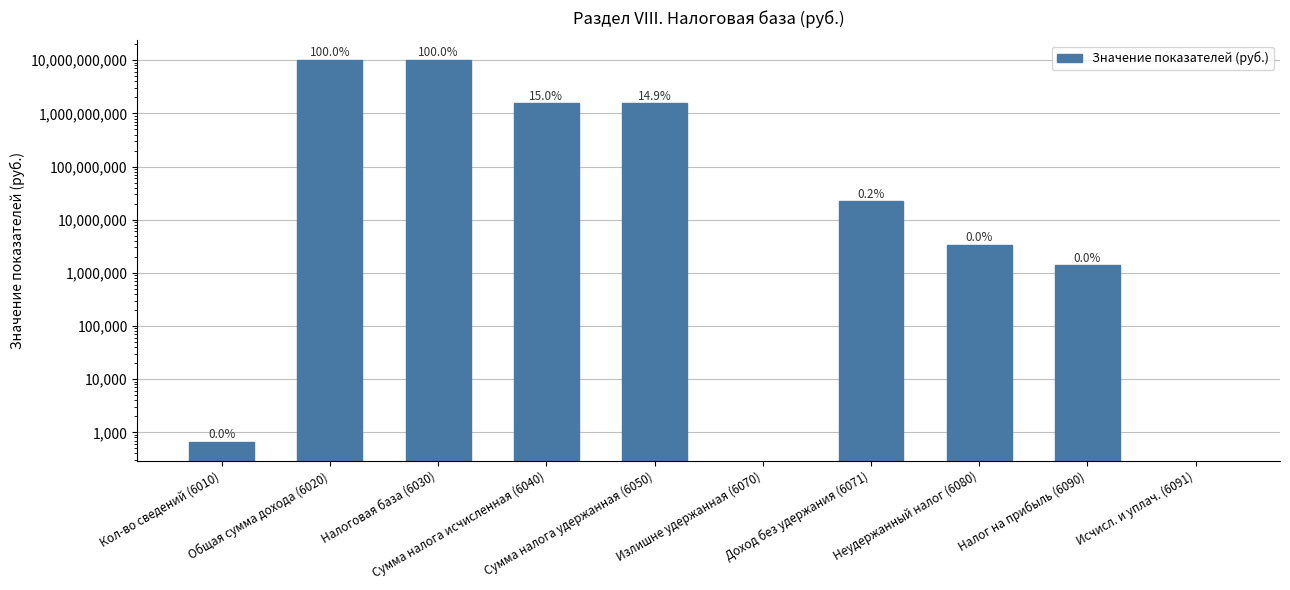

What is the value of the 7th bar from the left?

22228456